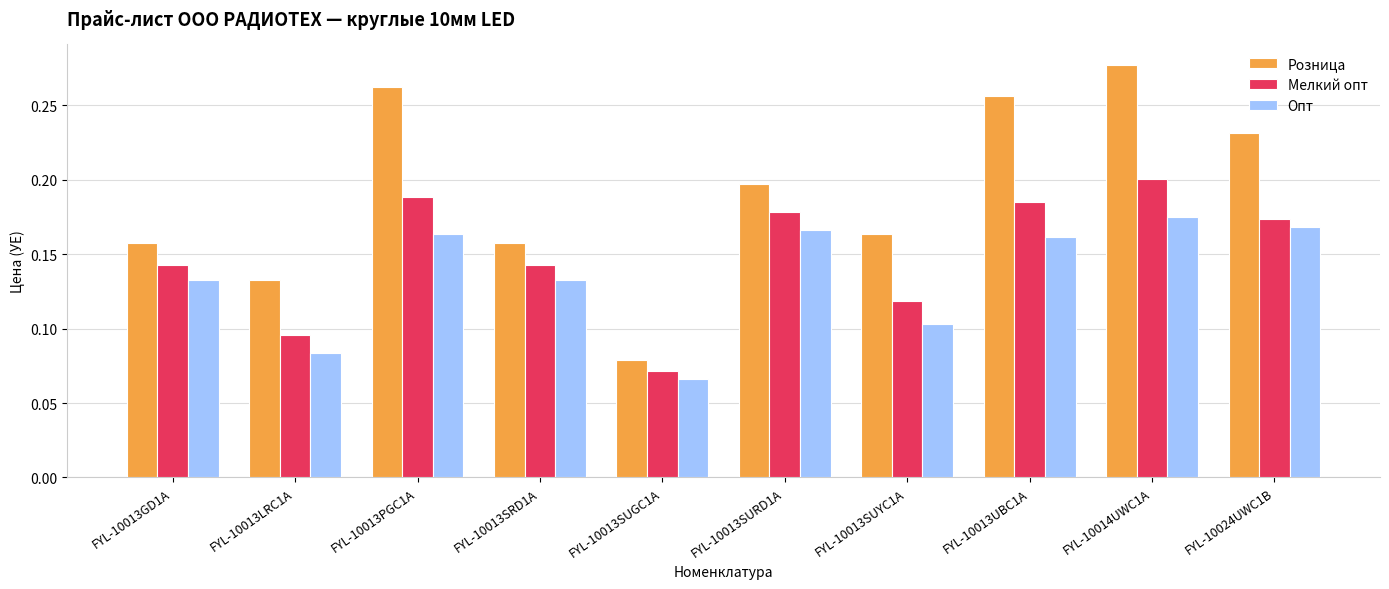

At how many categories does at least one series exceed 0?

10